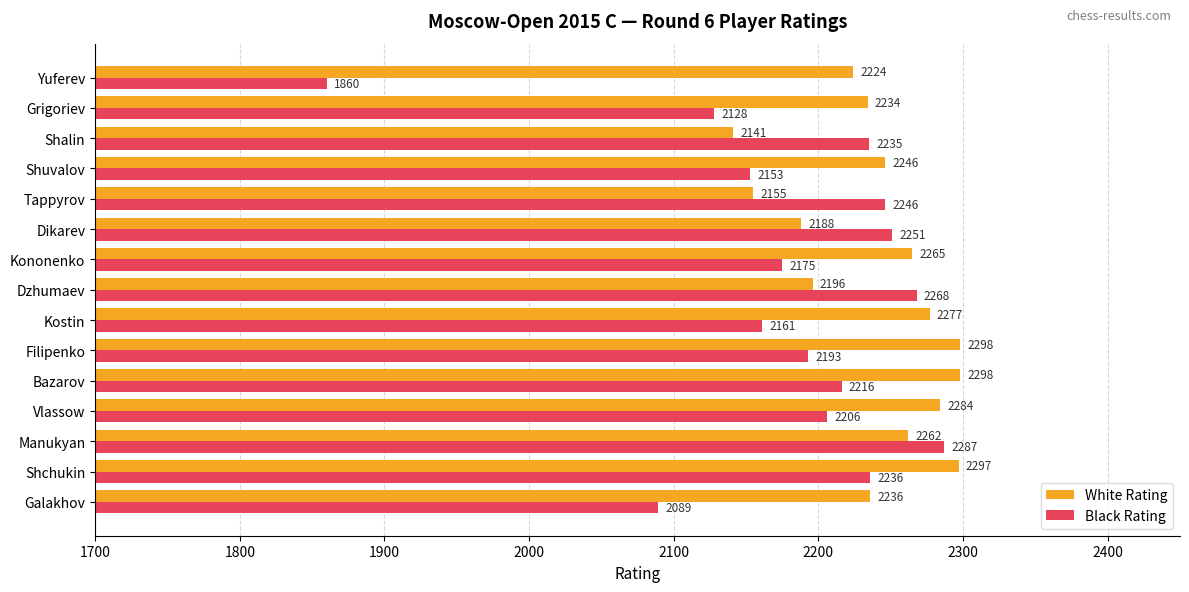

What is the total value across all series at Bazarov?

4514